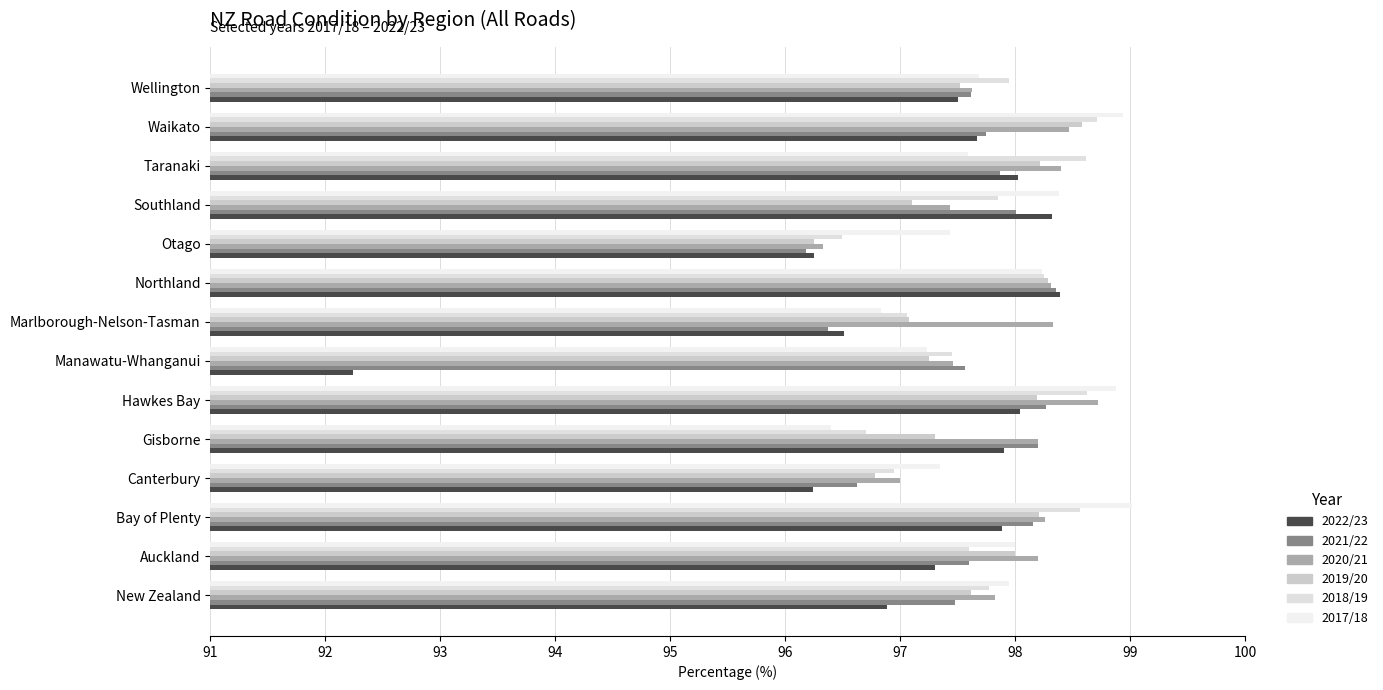

Rank the series by their maximum value, from highest to lowest.

2017/18, 2020/21, 2018/19, 2019/20, 2022/23, 2021/22